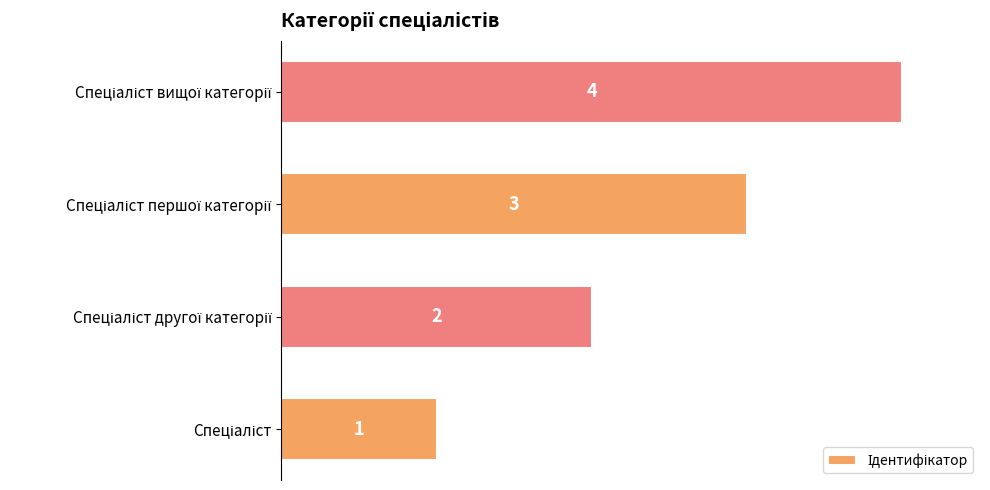

What is the difference between the maximum and minimum values?

3